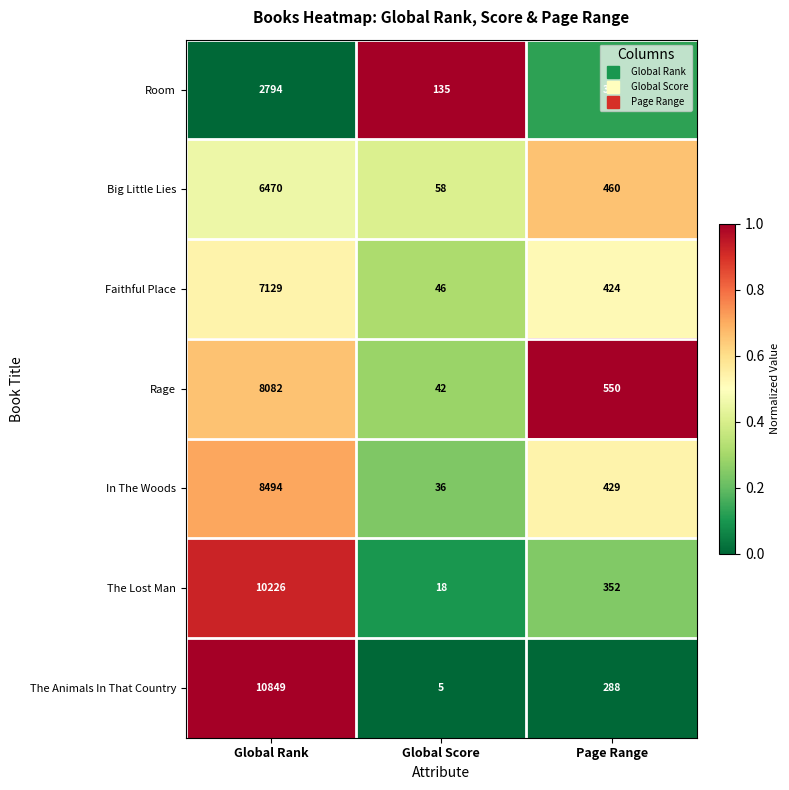

What is the difference between the Faithful Place values at Global Rank and Global Score?

7083